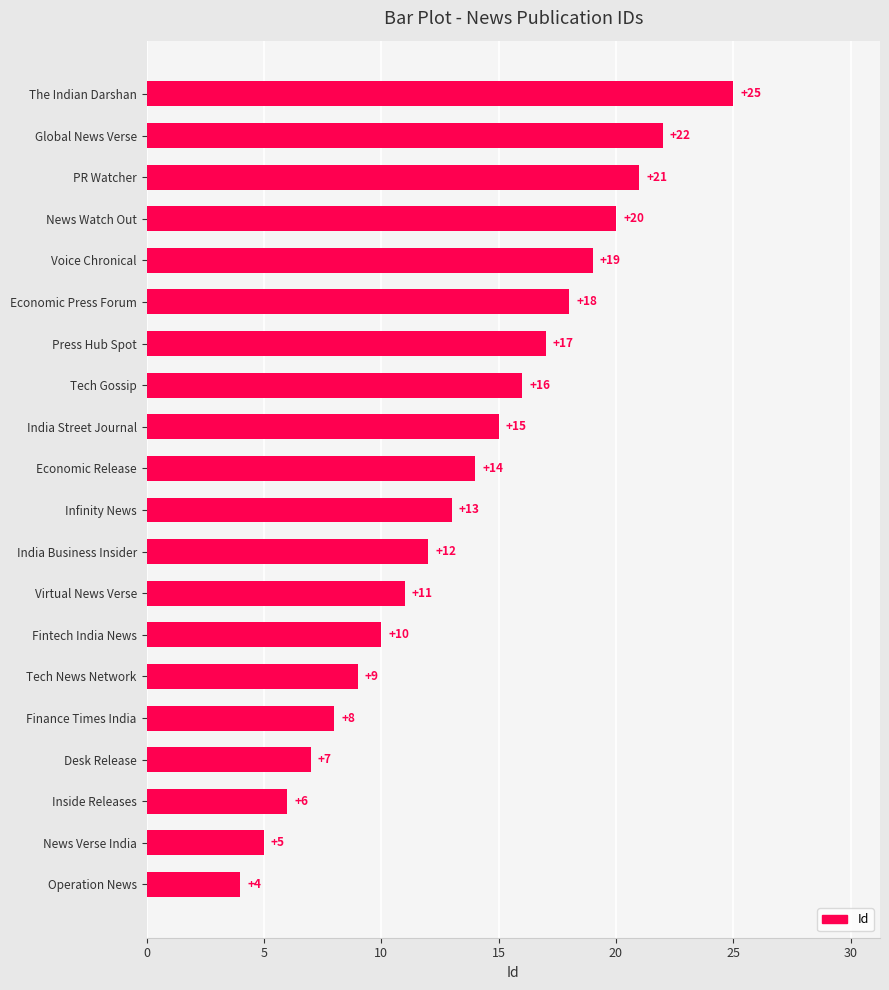

Reading top to bottom, list all the values displayed in this chart.

The Indian Darshan=25	Global News Verse=22	PR Watcher=21	News Watch Out=20	Voice Chronical=19	Economic Press Forum=18	Press Hub Spot=17	Tech Gossip=16	India Street Journal=15	Economic Release=14	Infinity News=13	India Business Insider=12	Virtual News Verse=11	Fintech India News=10	Tech News Network=9	Finance Times India=8	Desk Release=7	Inside Releases=6	News Verse India=5	Operation News=4